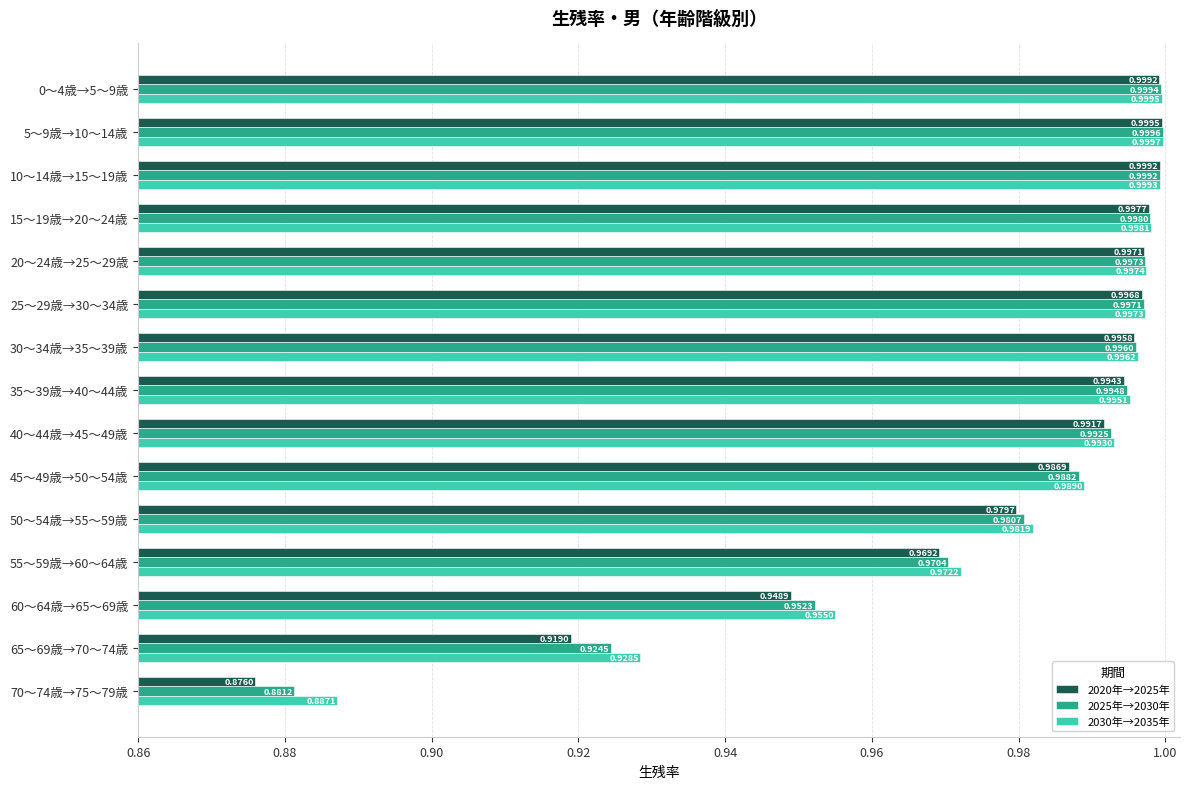

What is the total value across all series at 65～69歳→70～74歳?

2.8